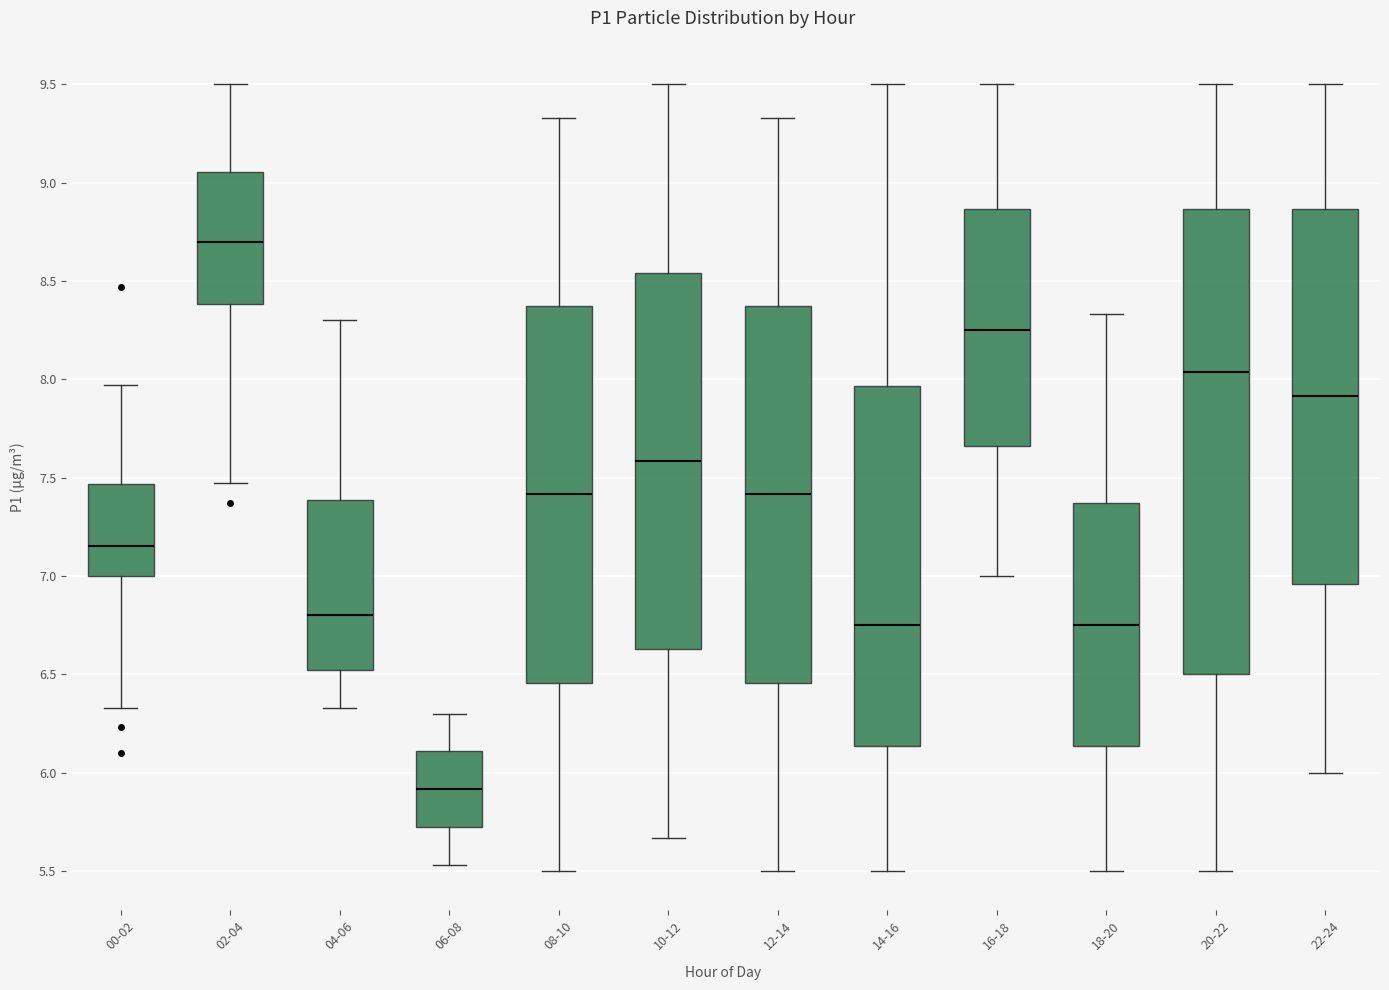

Which box's median line is the highest?

02-04